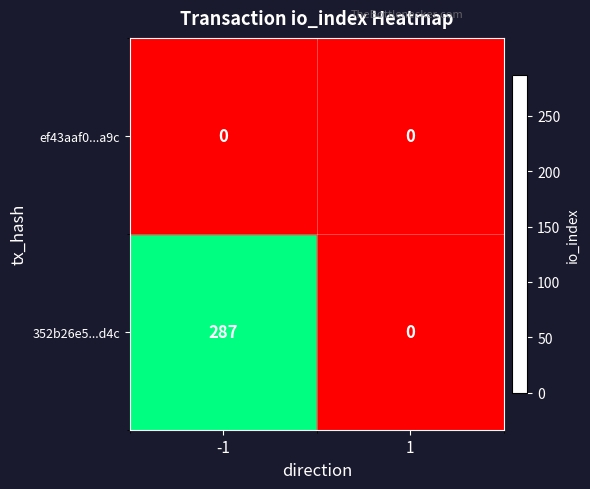

How many values in the 352b26e5...d4c series are below 287?

1